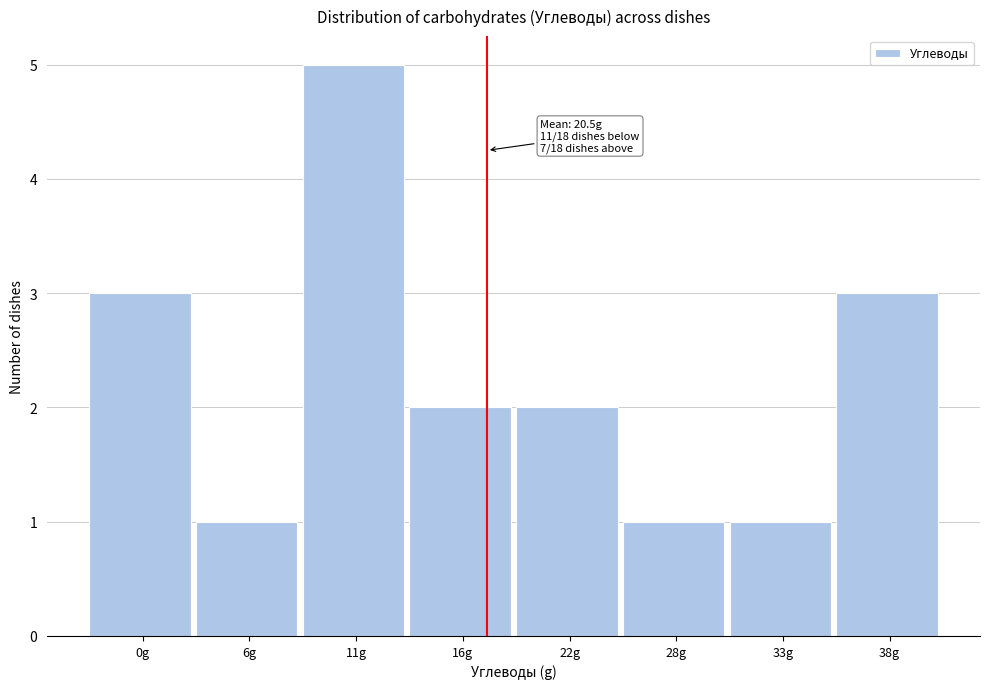

Reading left to right, what are all the values shown in this chart?

0g=3	6g=1	11g=5	16g=2	22g=2	28g=1	33g=1	38g=3